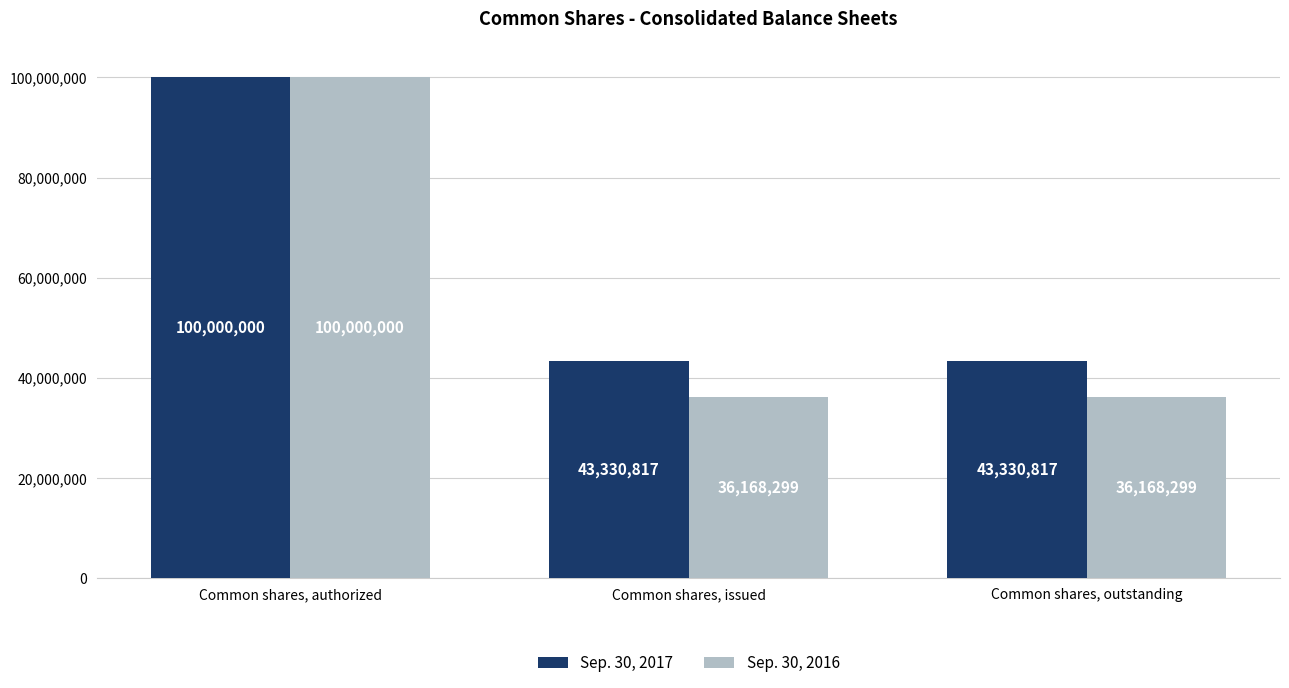

What is the label of the 3rd bar from the left?

Common shares, outstanding